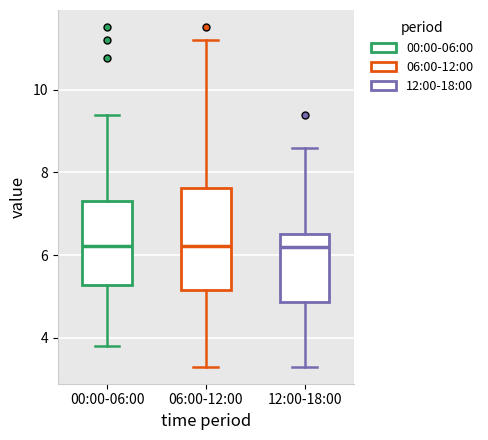

Reading left to right, read every box against the y-axis: the position of its median line, the range the box covers, and the ends of its whiskers. The values are not printed on the chart, so give them approximately, as read against the axis.

00:00-06:00: median 6.2, box 5.2 to 7.4, whiskers 3.8 to 9.4
06:00-12:00: median 6.2, box 5.2 to 7.6, whiskers 3.4 to 11.2
12:00-18:00: median 6.2, box 4.8 to 6.6, whiskers 3.4 to 8.6